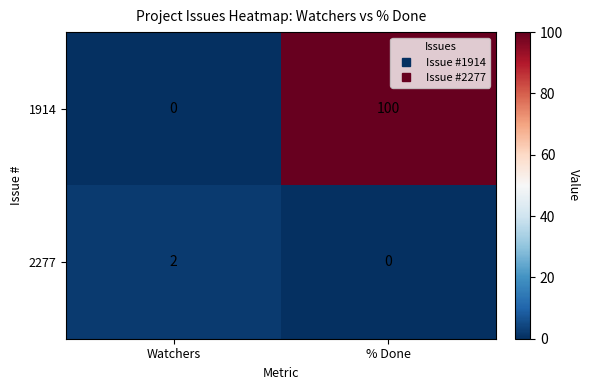

What is the total value across all series at % Done?

100